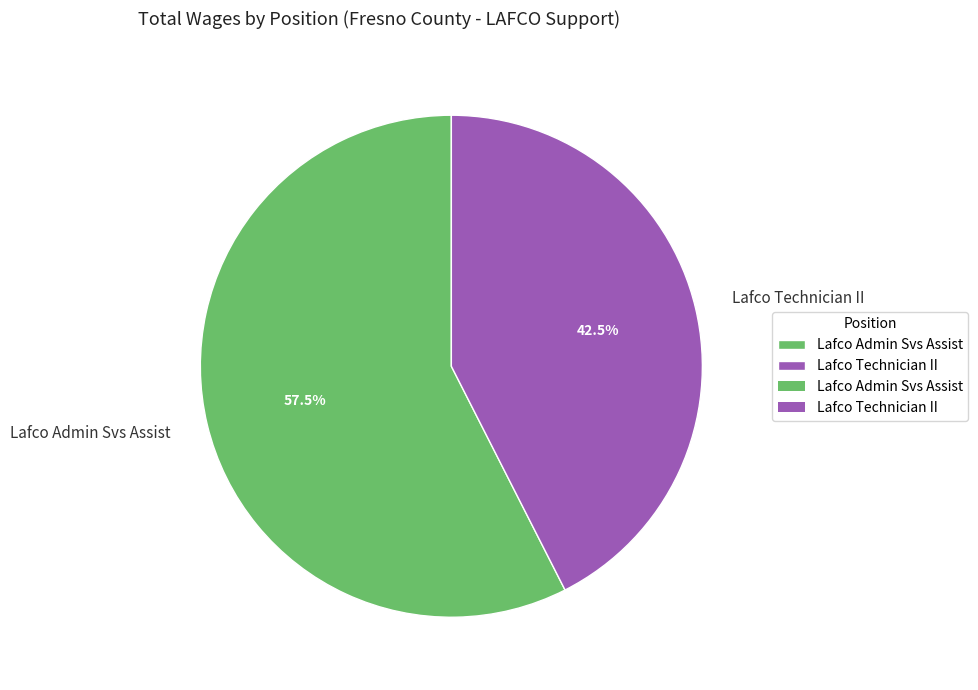

What is the total percentage of Lafco Technician II and Lafco Admin Svs Assist?

100.0%